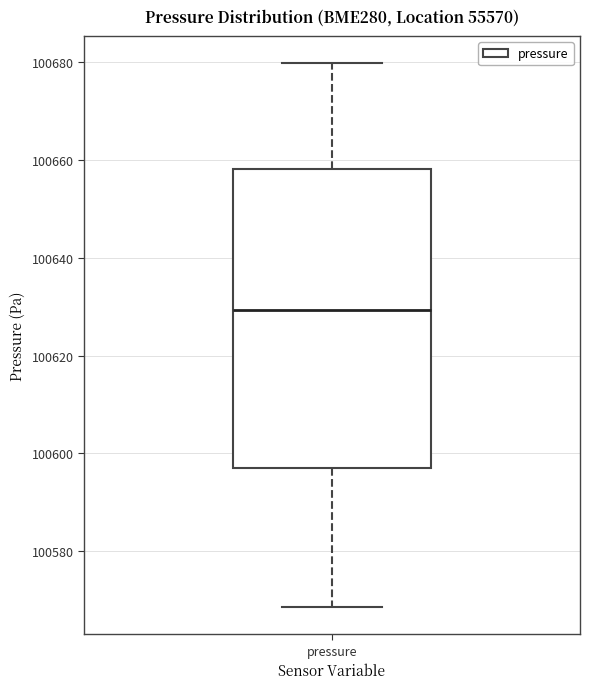

Where does the lower whisker of the box for pressure end on the y-axis? The values are not printed on the chart, so give them approximately, as read against the axis.

100568